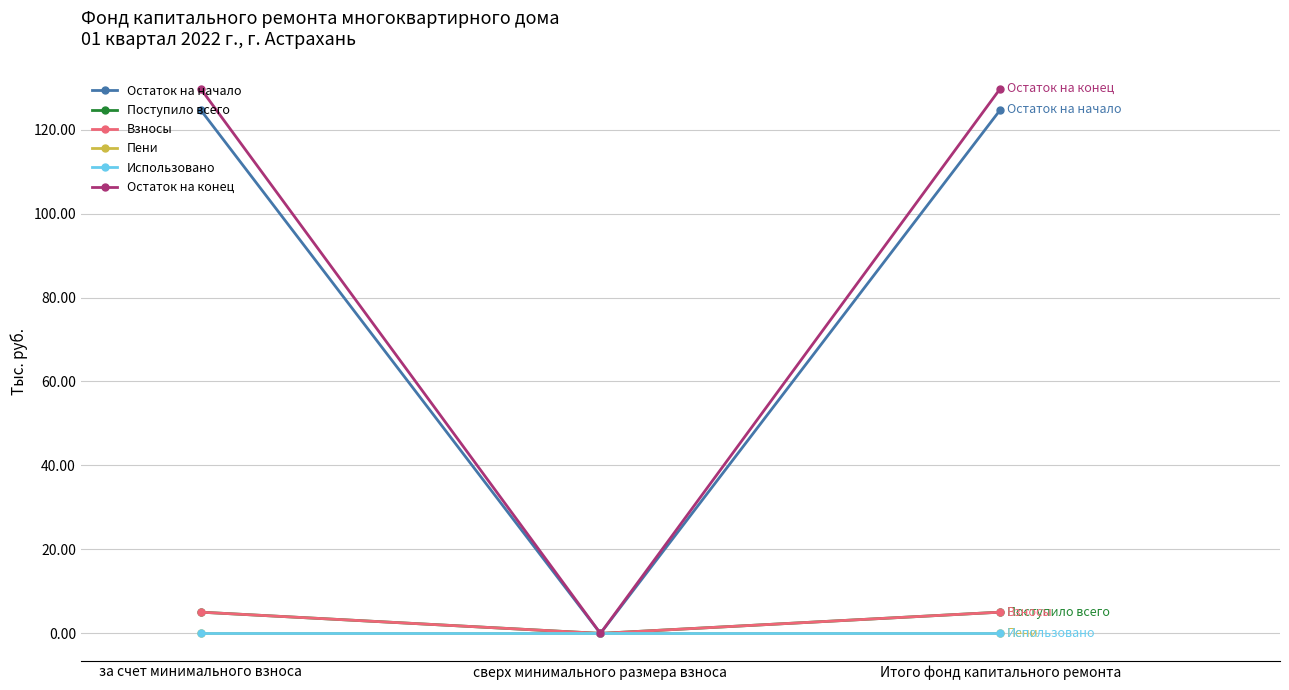

Reading left to right, what are all the values shown in this chart?

Остаток на начало: 124.7	0.0	124.7
Поступило всего: 5.1	0.0	5.1
Взносы: 5.1	0.0	5.1
Пени: 0.0	0.0	0.0
Использовано: 0.0	0.0	0.0
Остаток на конец: 129.7	0.0	129.7